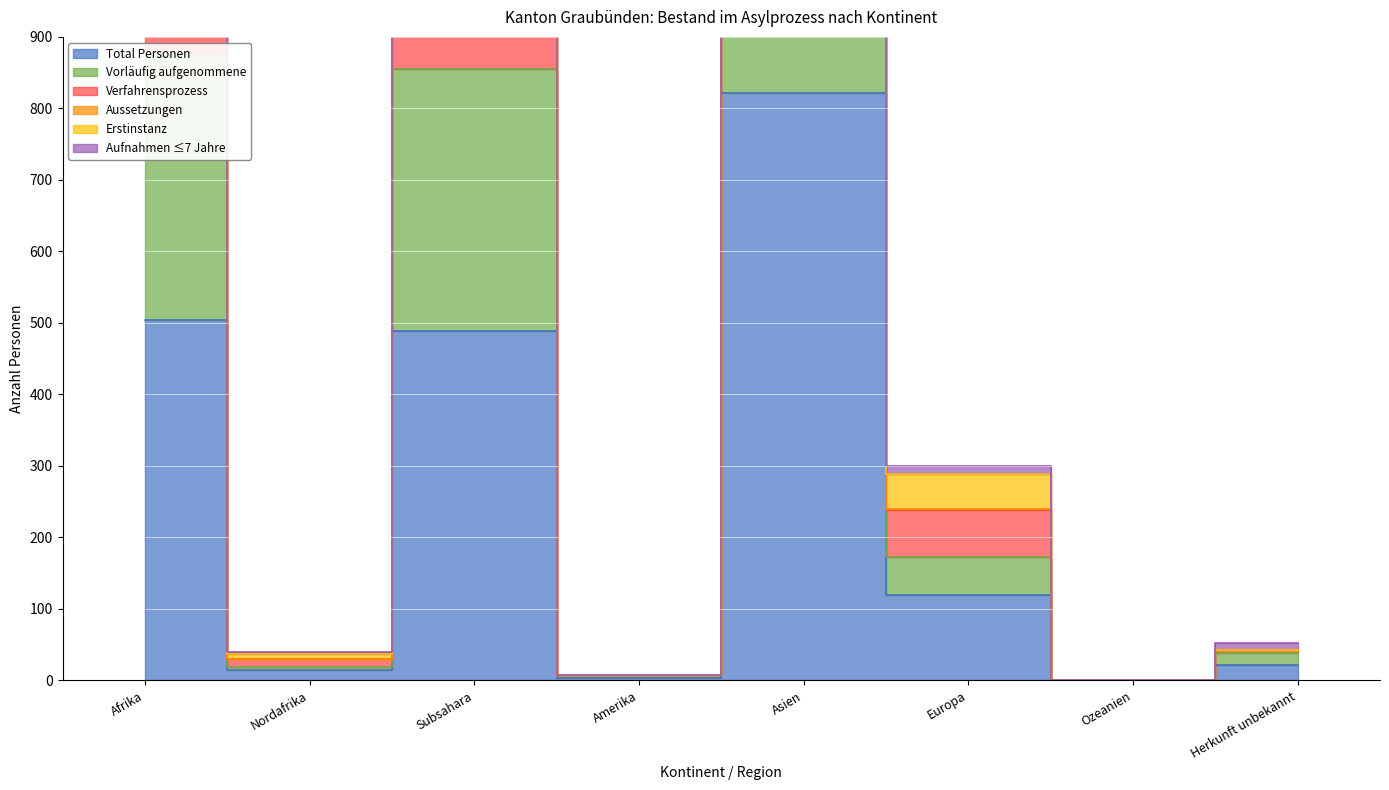

Which has a higher value, Europa or Nordafrika?

Europa